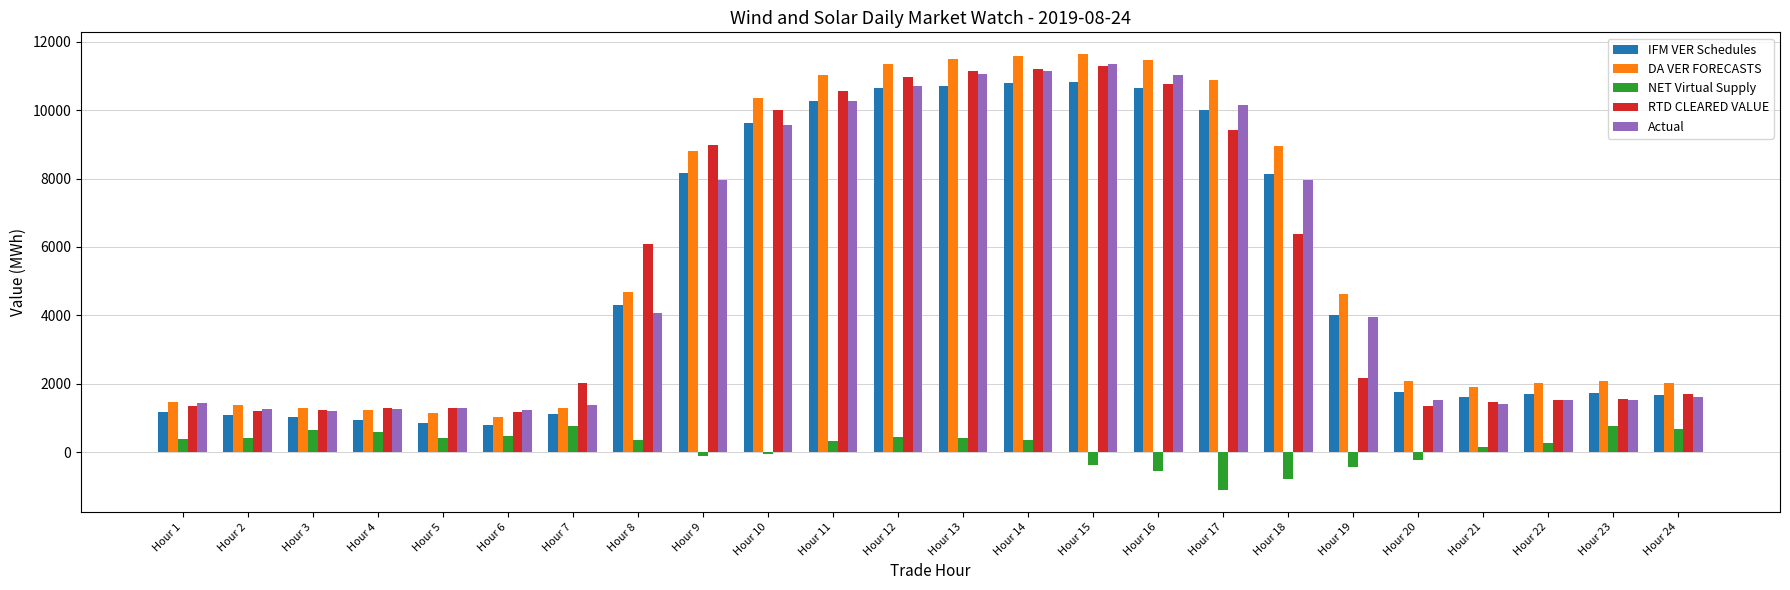

What is the difference between the second highest and minimum values in the DA VER FORECASTS series?

10563.6